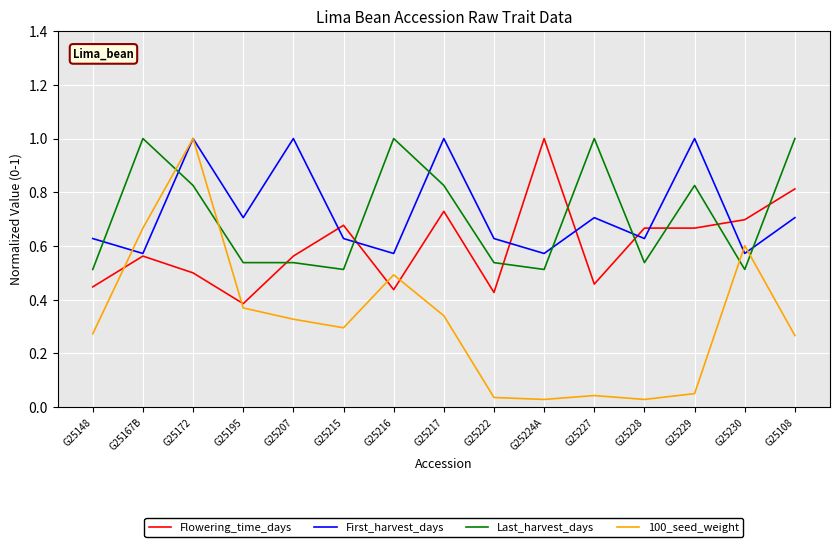

How many intersections are there between Flowering_time_days and Last_harvest_days?

8